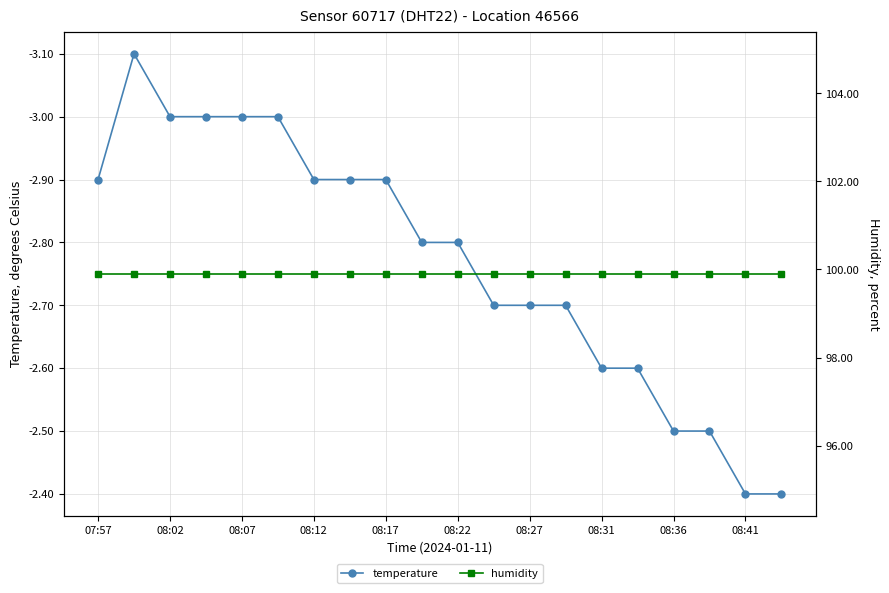

What is the difference between the highest and lowest values at 17?

102.4